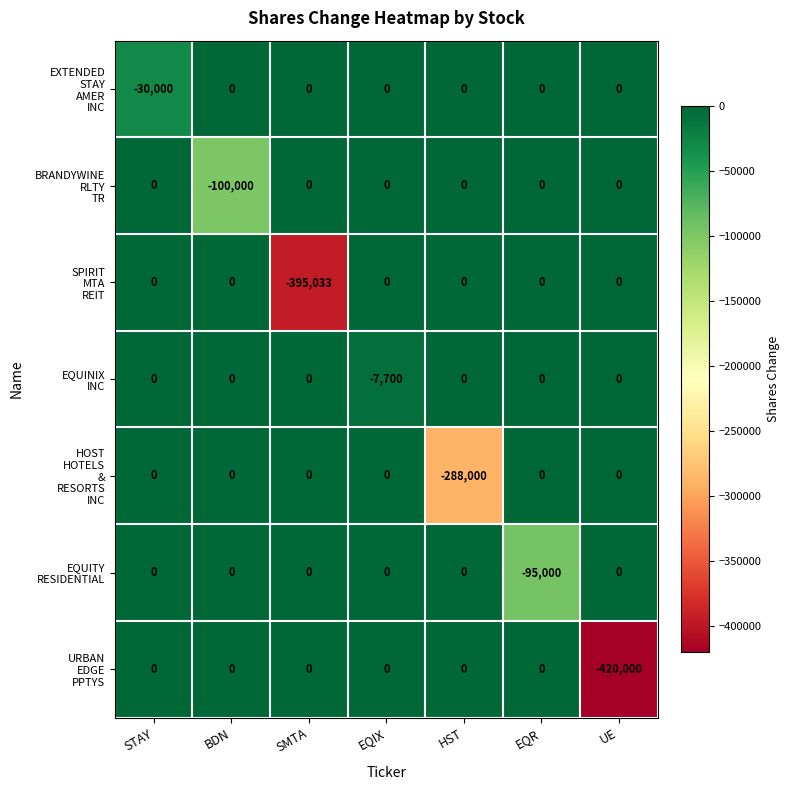

At which category is the sum across all series the highest?

EQIX